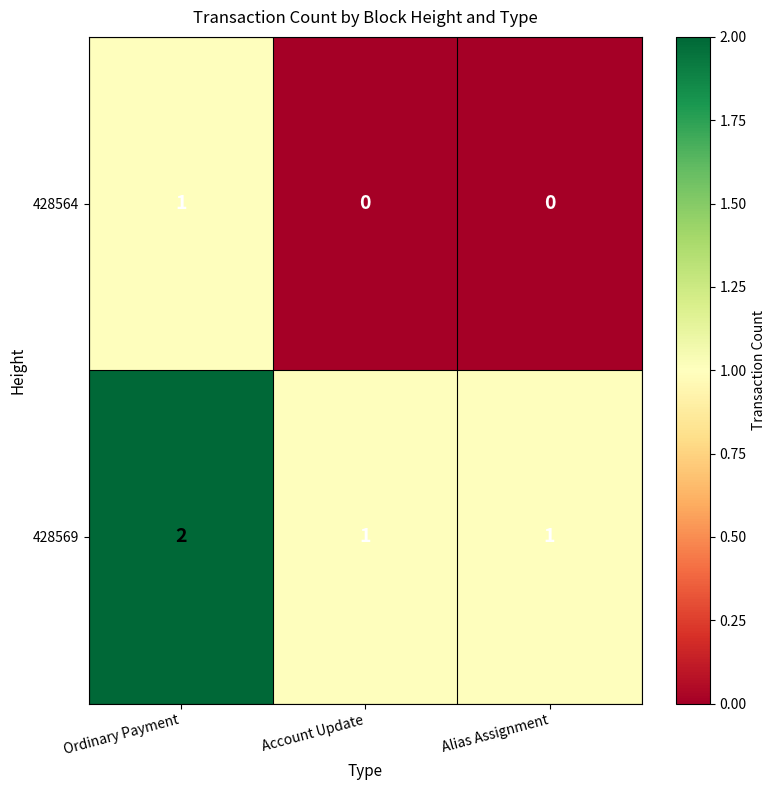

What is the sum of all 428569 values?

4